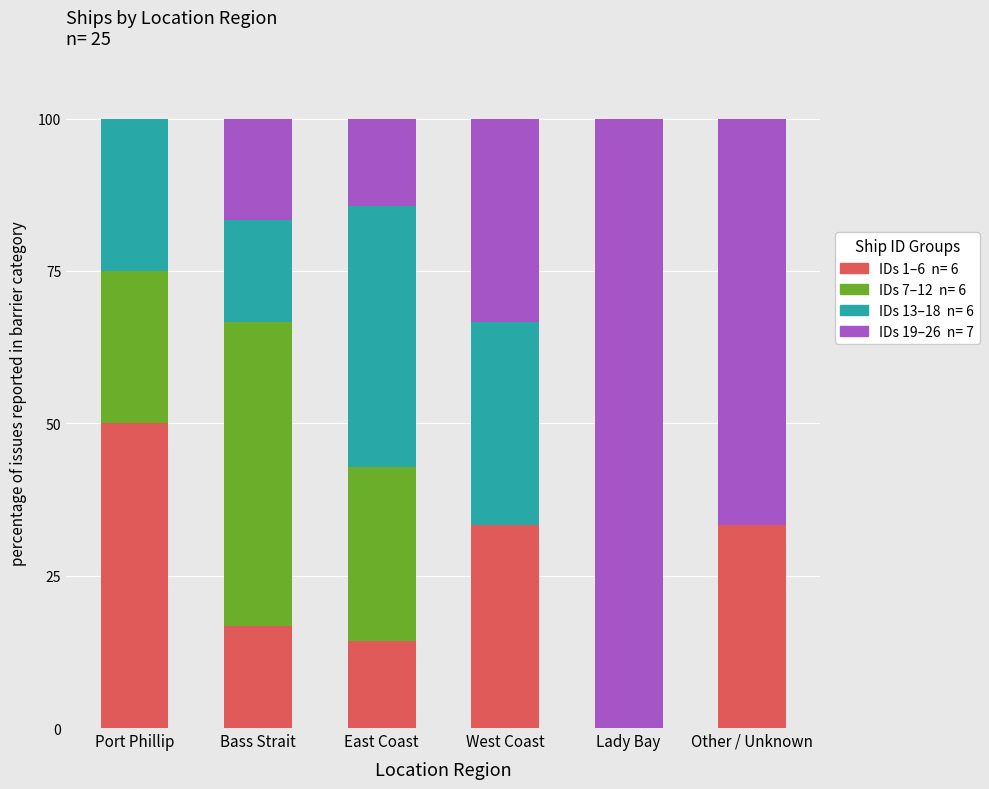

What is the total value across all series at Other / Unknown?

100.0